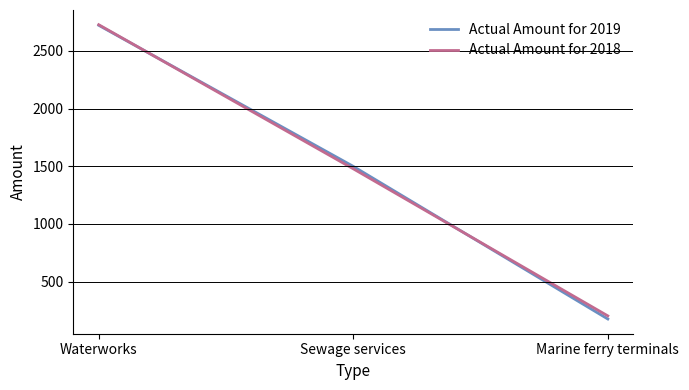

The Actual Amount for 2019 series shows 1499 at Sewage services. True or false?

True